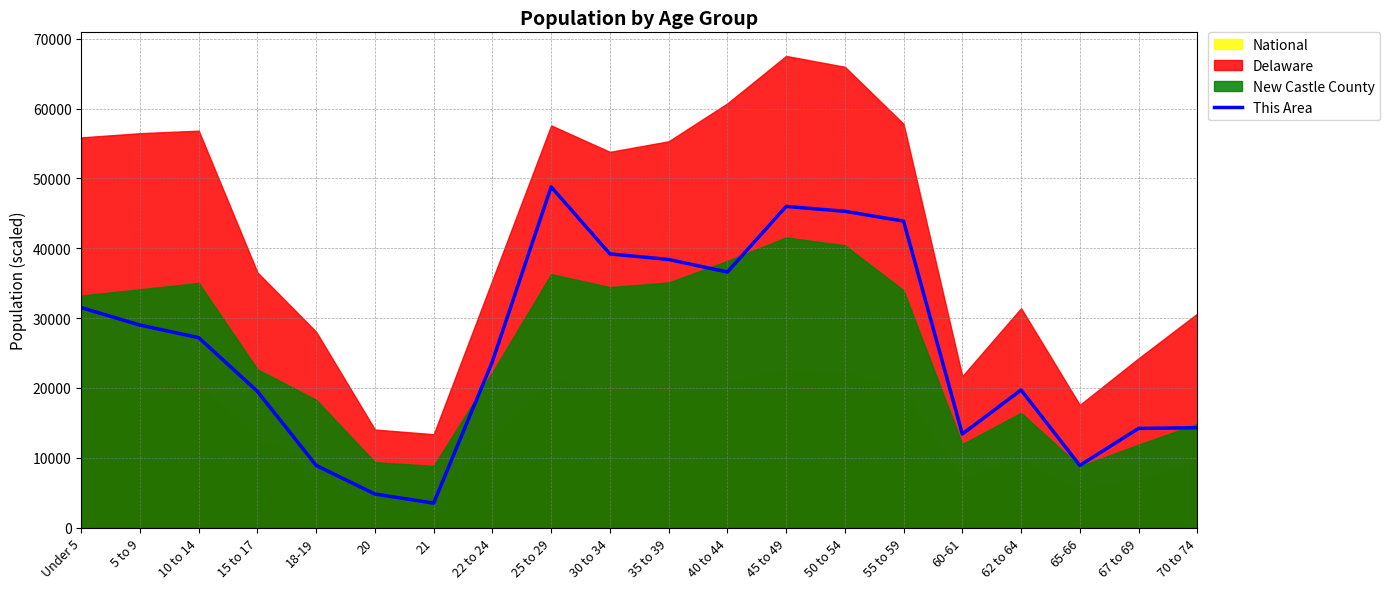

Reading right to left, what are all the values shown in this chart?

14300	14200	8900	19700	13400	43900	45300	46000	36600	38400	39200	48800	23800	3500	4800	8900	19500	27200	29000	31500